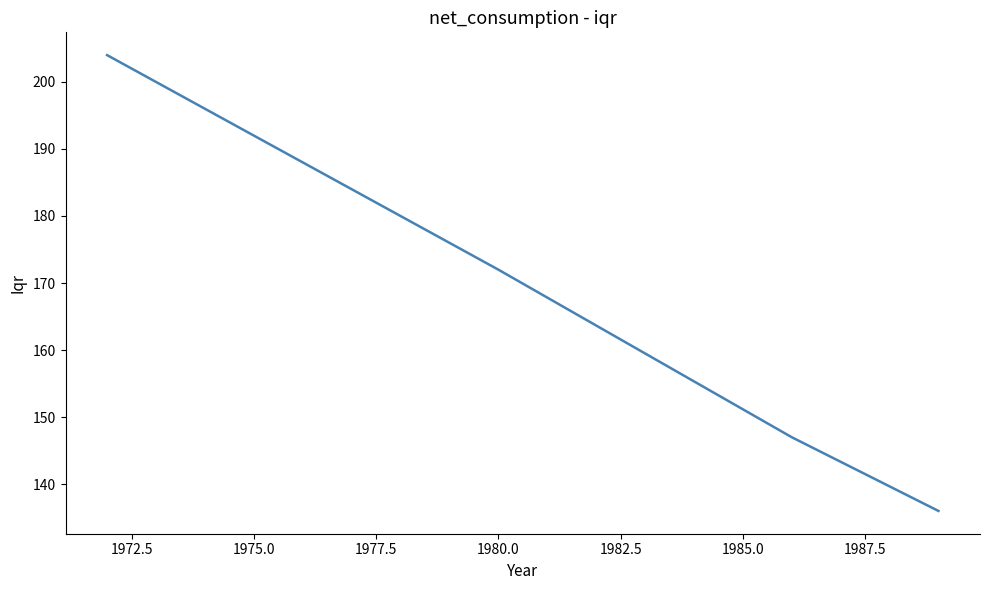

What is the sum of all values?

847